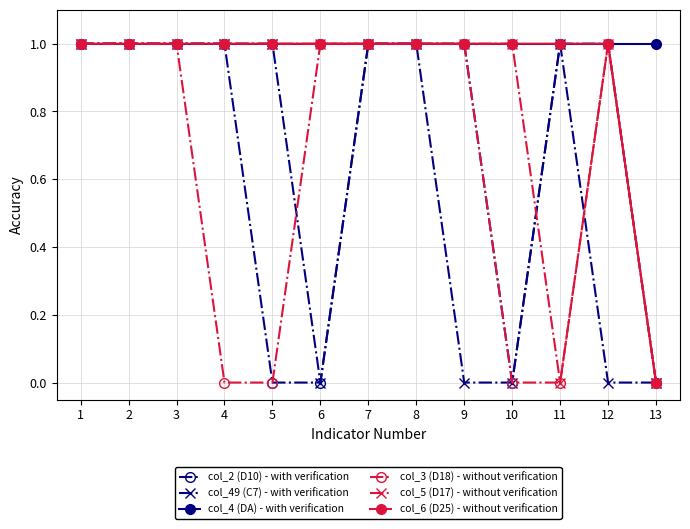

Reading left to right, what are all the values shown in this chart?

col_2 (D10) - with verification: 1	1	1	1	0	0	1	1	1	0	1	1	0
col_49 (C7) - with verification: 1	1	1	1	1	0	1	1	0	0	1	0	0
col_4 (DA) - with verification: 1	1	1	1	1	1	1	1	1	1	1	1	1
col_3 (D18) - without verification: 1	1	1	0	0	1	1	1	1	0	0	1	0
col_5 (D17) - without verification: 1	1	1	1	1	1	1	1	1	1	0	1	0
col_6 (D25) - without verification: 1	1	1	1	1	1	1	1	1	1	1	1	0